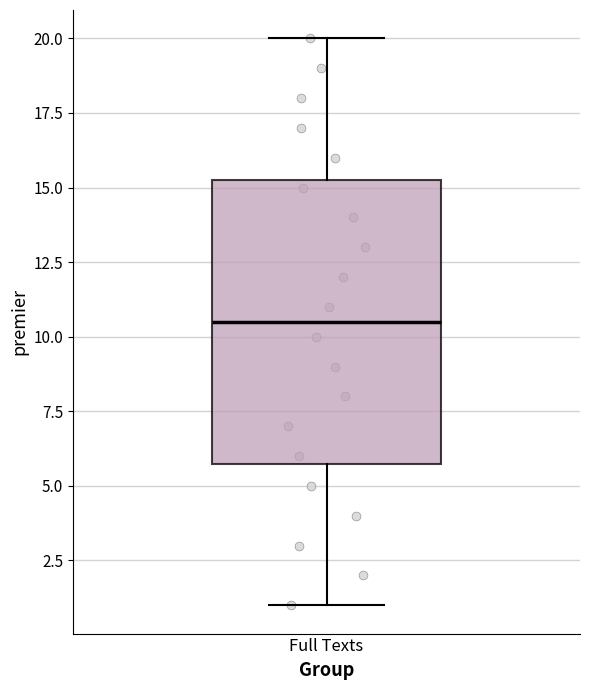

Read this box plot against the y-axis: the position of the median line, the range covered by the box, and the ends of both whiskers. The values are not printed on the chart, so give them approximately, as read against the axis.

median 10.5, box 6.0 to 15.5, whiskers 1.0 to 20.0